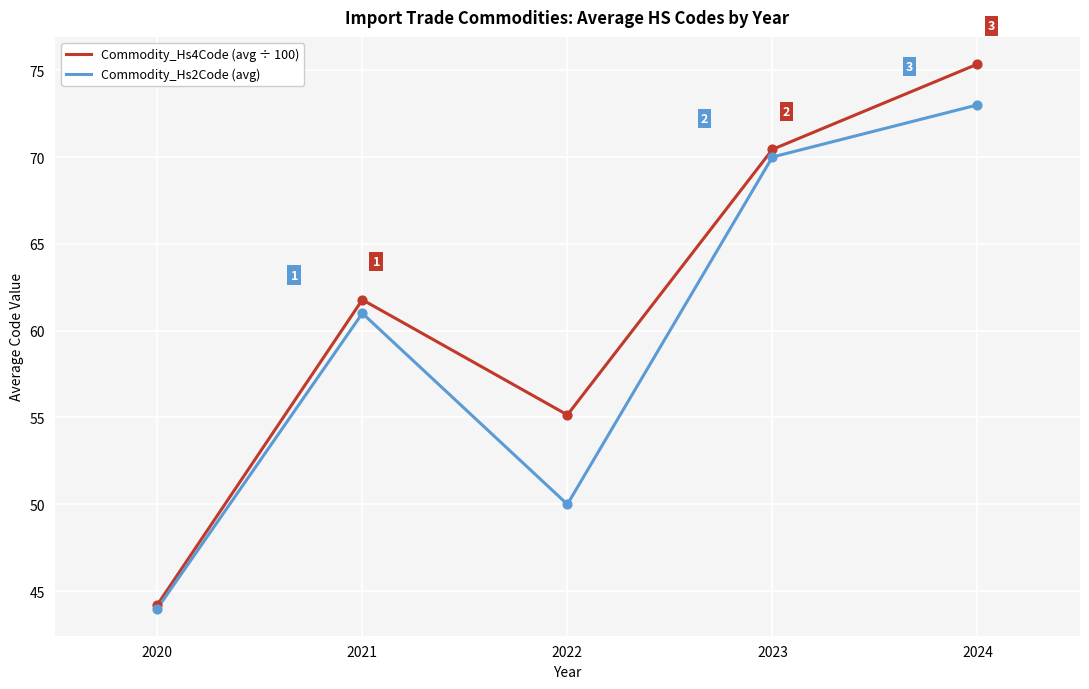

Which series has the widest spread of values?

Commodity_Hs4Code (avg ÷ 100)